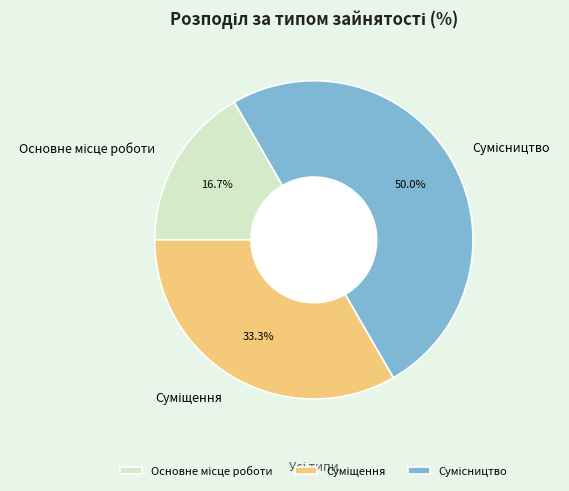

How many segments does this pie chart have?

3